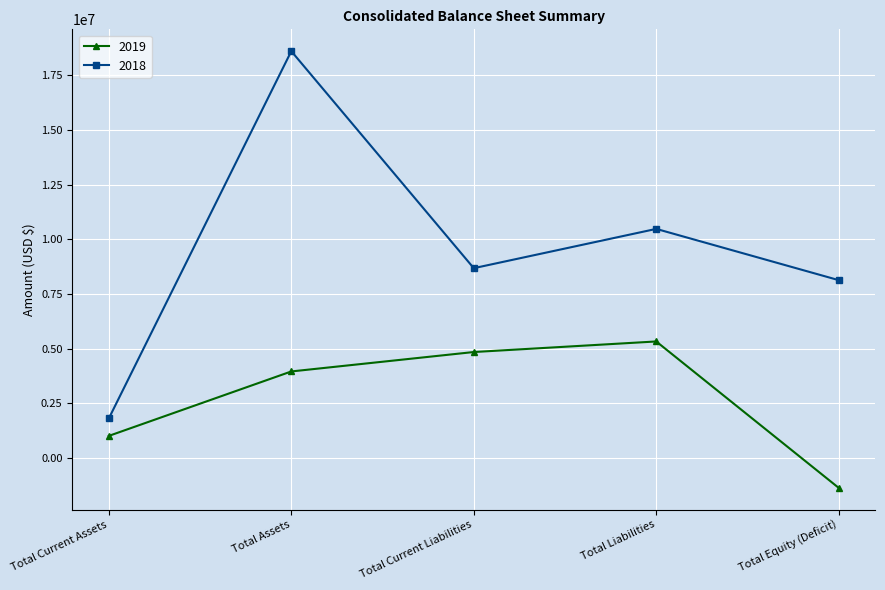

True or false: 2018 and 2019 cross at least once.

False